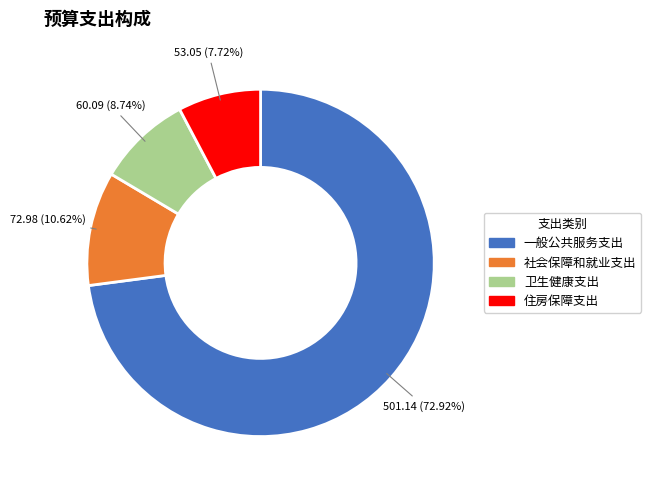

Is the sum of 住房保障支出 and 卫生健康支出 greater than half?

No